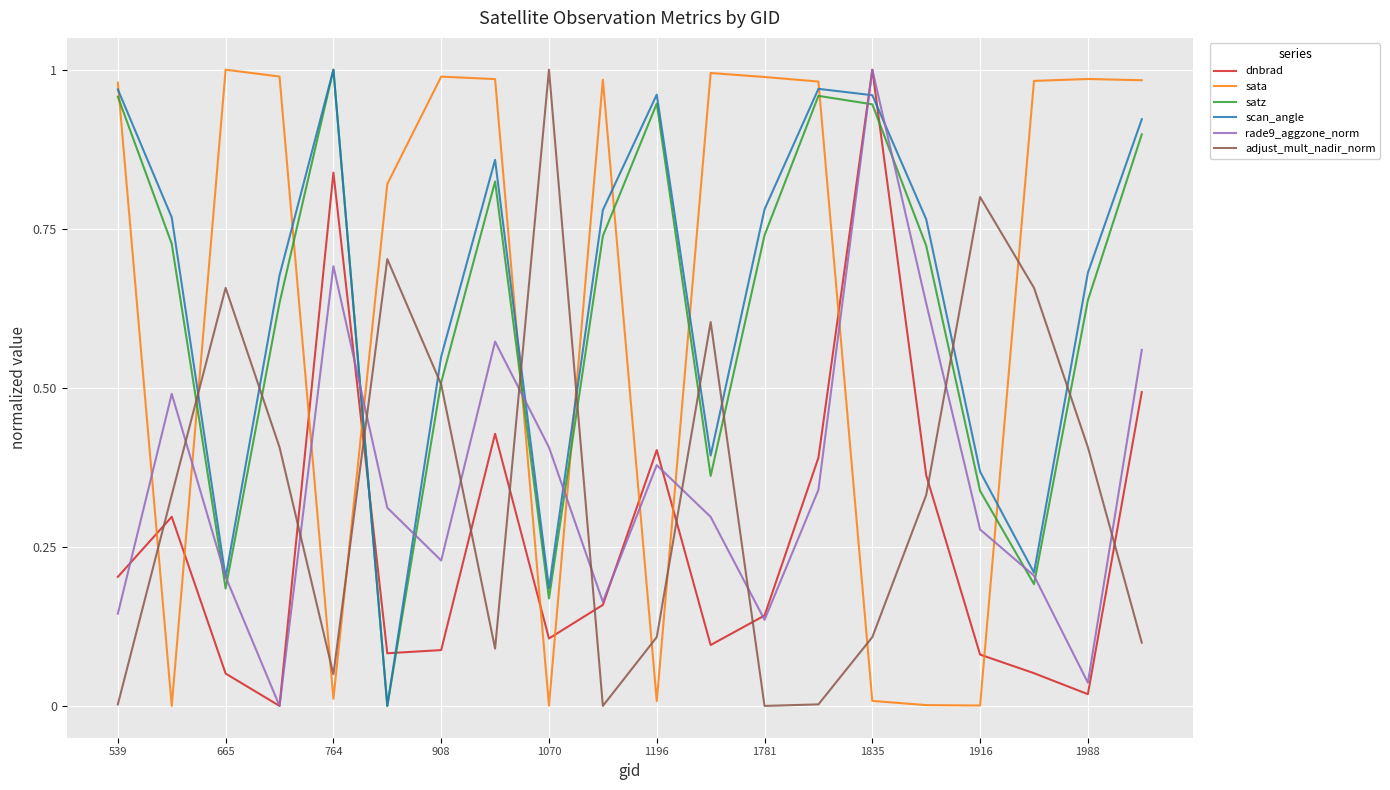

Which series ends up on top after the final intersection of adjust_mult_nadir_norm and rade9_aggzone_norm?

rade9_aggzone_norm